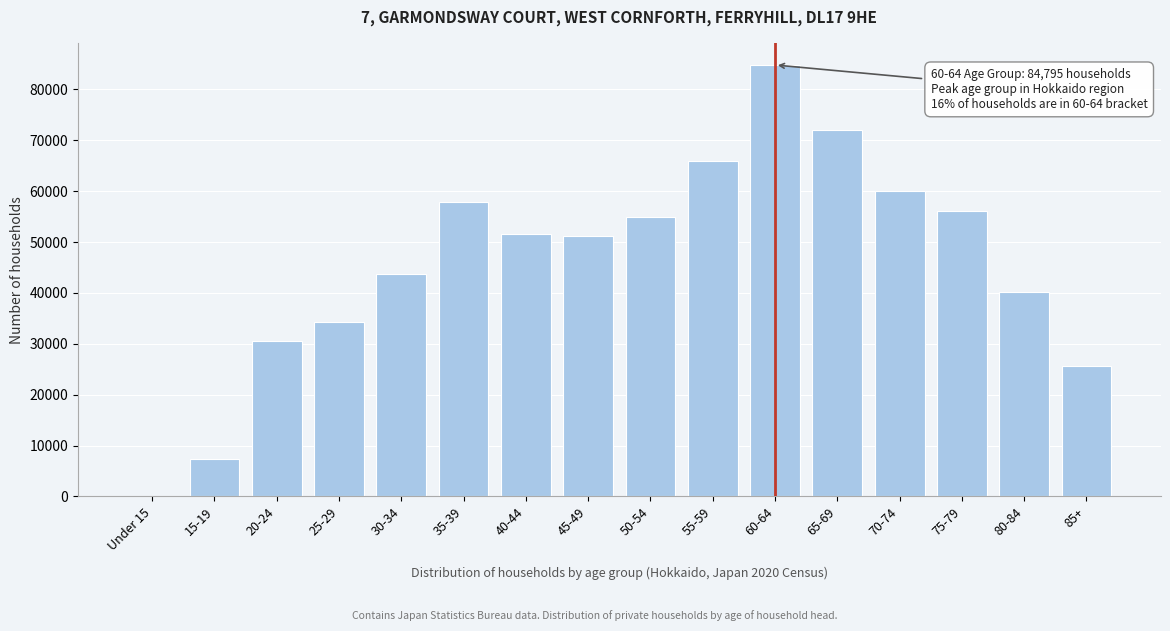

Reading right to left, extract all data points from this chart.

85+=25610	80-84=40245	75-79=56107	70-74=60100	65-69=72063	60-64=84795	55-59=65852	50-54=54951	45-49=51220	40-44=51654	35-39=57885	30-34=43792	25-29=34238	20-24=30572	15-19=7326	Under 15=17